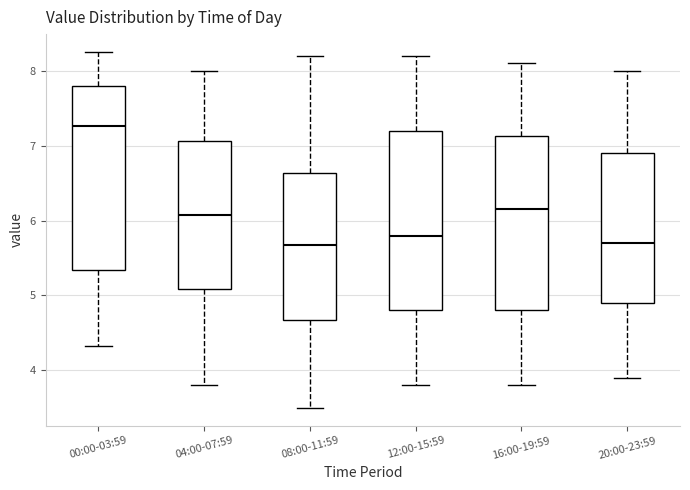

Reading left to right, transcribe this box plot: for each box, give where its median line is, the range the box spans, and where its two whiskers end, as read against the y-axis. The values are not printed on the chart, so give them approximately, as read against the axis.

00:00-03:59: median 7.3, box 5.3 to 7.8, whiskers 4.3 to 8.3
04:00-07:59: median 6.1, box 5.1 to 7.1, whiskers 3.8 to 8.0
08:00-11:59: median 5.7, box 4.7 to 6.6, whiskers 3.5 to 8.2
12:00-15:59: median 5.8, box 4.8 to 7.2, whiskers 3.8 to 8.2
16:00-19:59: median 6.2, box 4.8 to 7.1, whiskers 3.8 to 8.1
20:00-23:59: median 5.7, box 4.9 to 6.9, whiskers 3.9 to 8.0